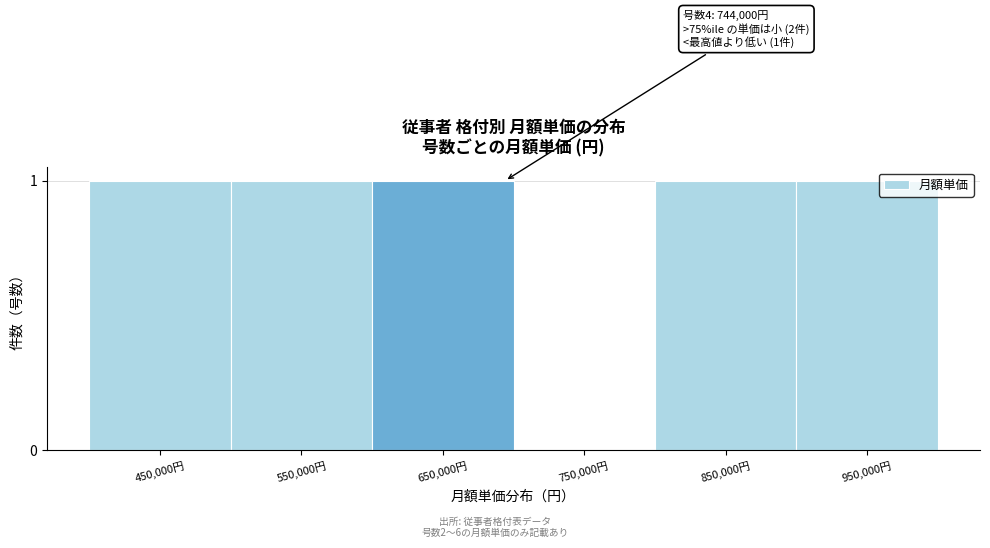

Reading right to left, list all the values displayed in this chart.

950,000円=1	850,000円=1	750,000円=0	650,000円=1	550,000円=1	450,000円=1